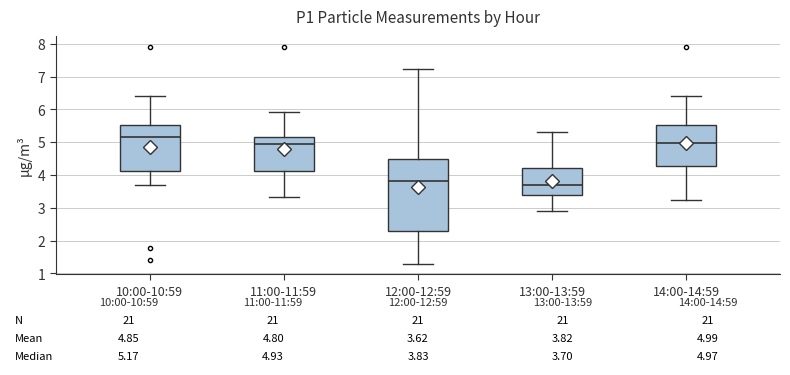

Which box has the highest median line?

10:00-10:59